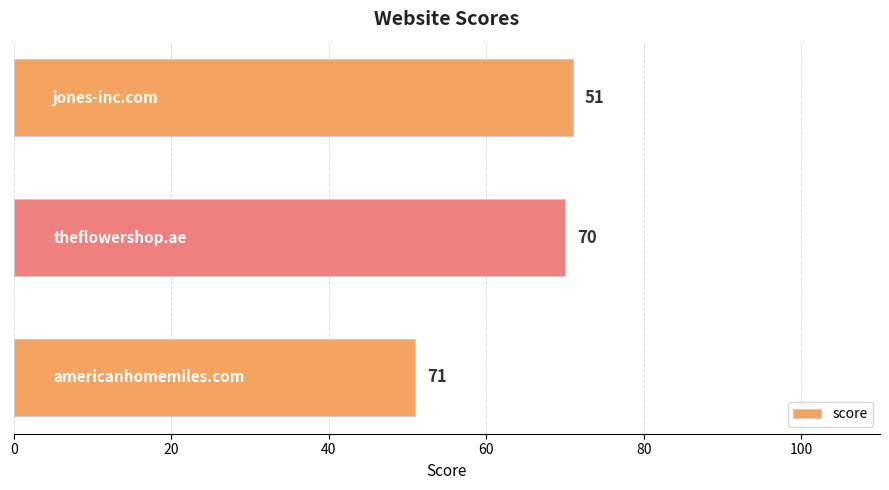

What is the sum of all values?

192